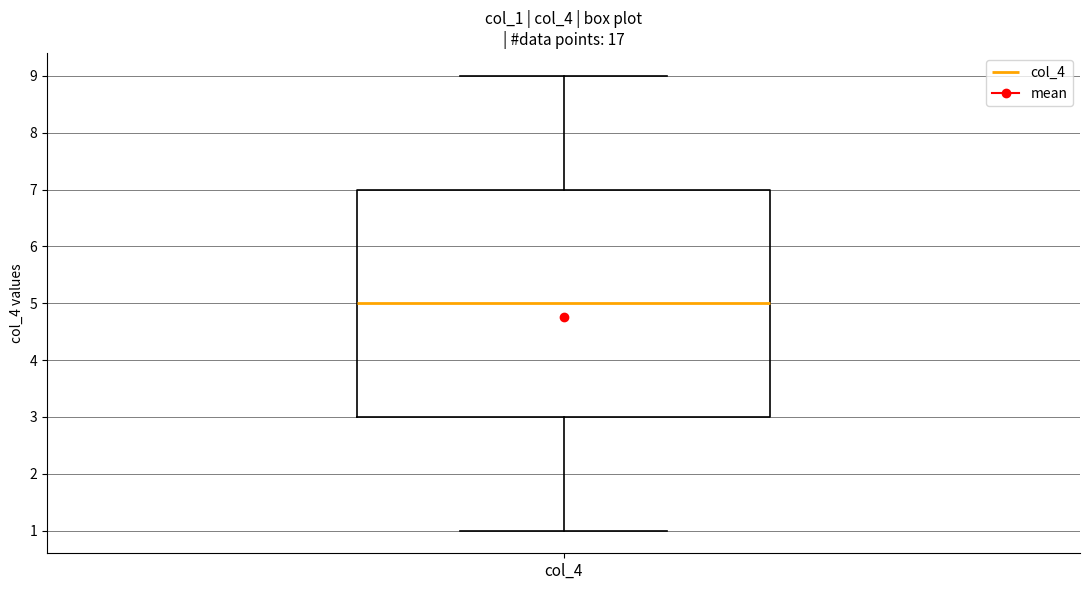

Transcribe this box plot: give where the median line is, the range the box spans, and where the two whiskers end, as read against the y-axis. The values are not printed on the chart, so give them approximately, as read against the axis.

median 5, box 3 to 7, whiskers 1 to 9